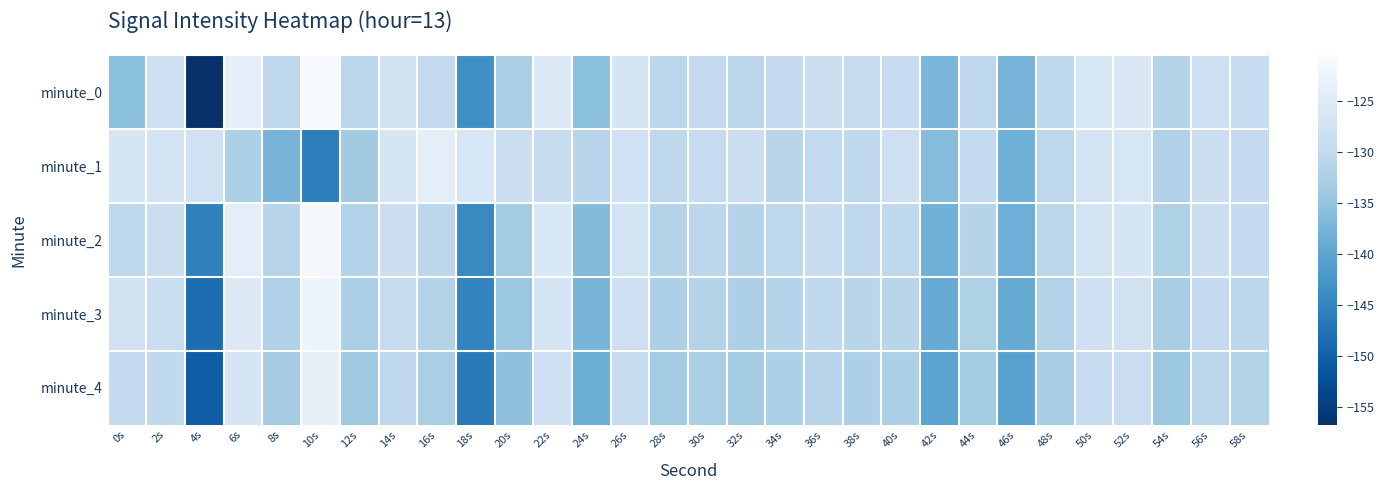

Count the number of categories in the chart.

30